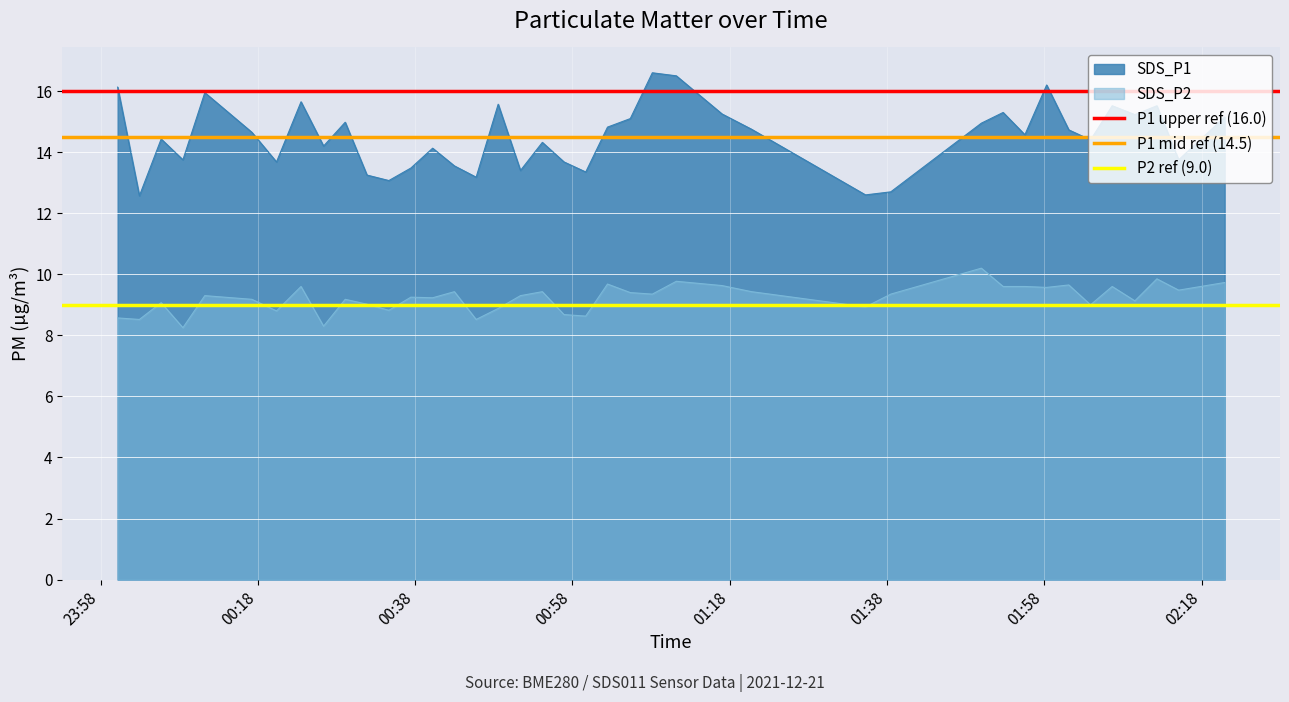

True or false: SDS_P1 and SDS_P2 cross at least once.

False